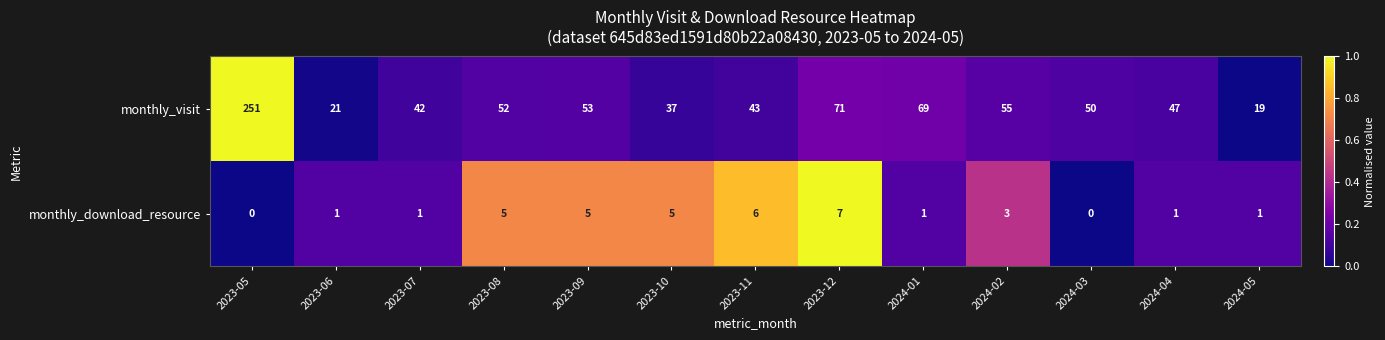

What is the difference between the monthly_visit values at 2024-02 and 2023-07?

13